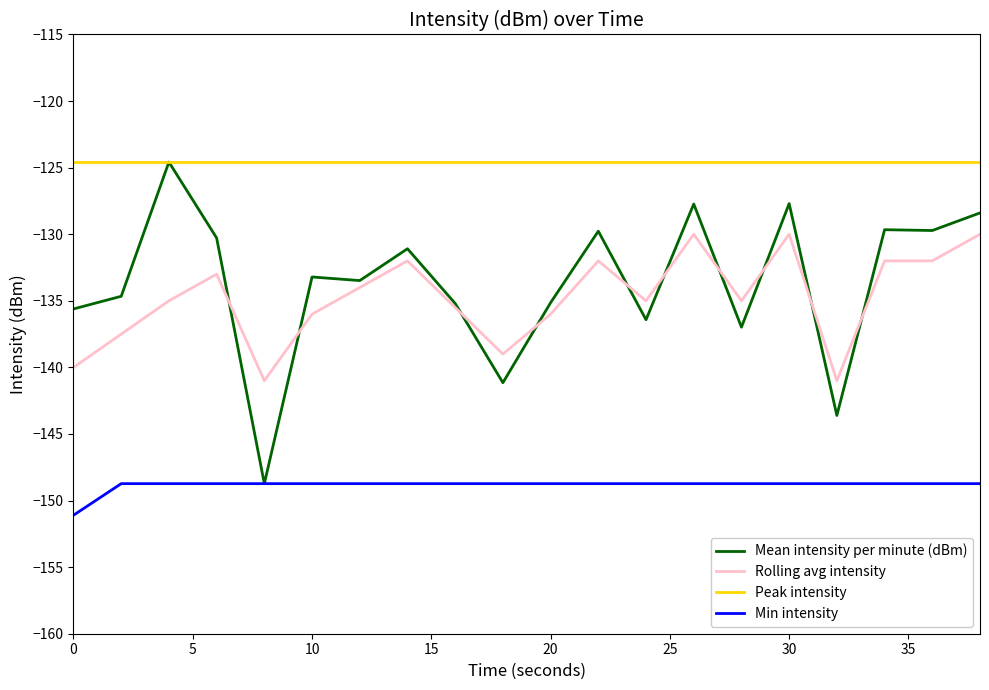

What is the minimum value shown in the chart?

-151.1